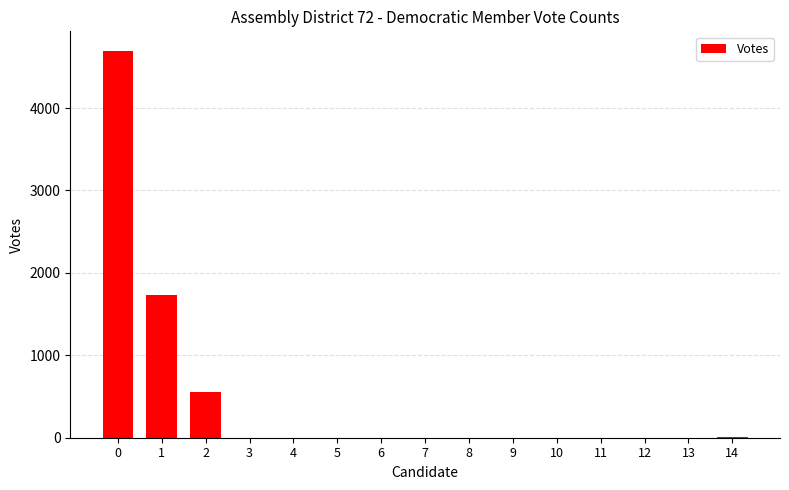

Are the bars horizontal?

No